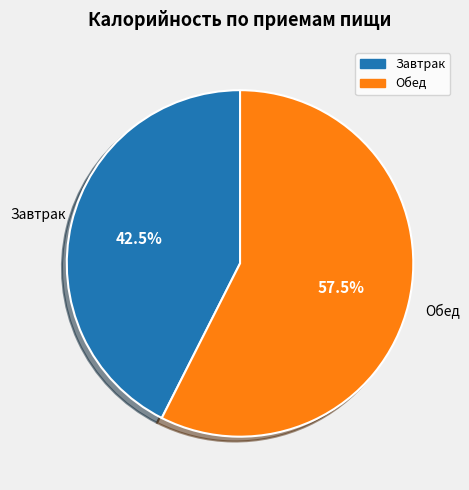

To the nearest percent, what is the difference between the largest and smallest slice percentages?

15%